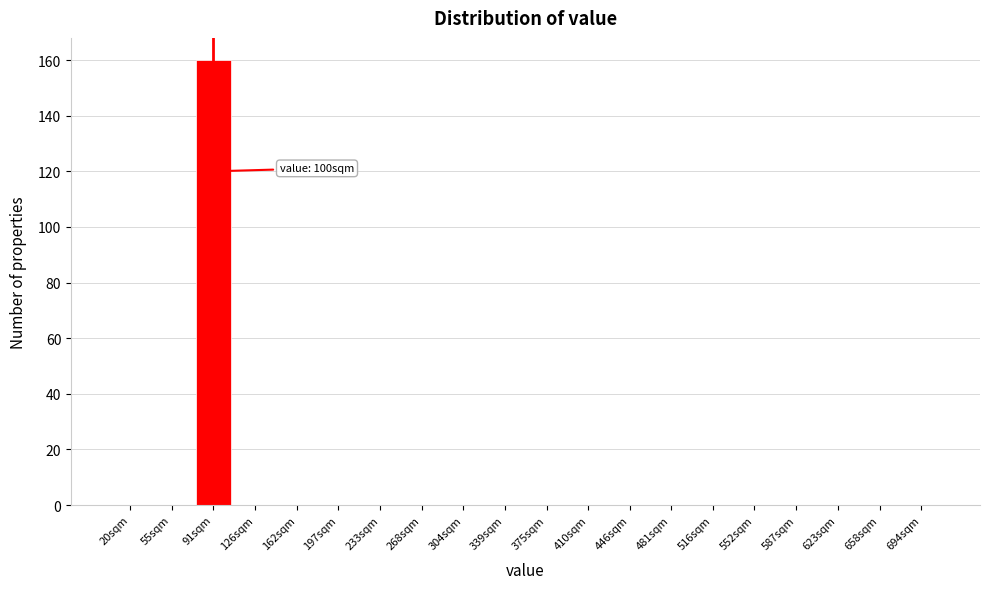

Reading right to left, what are all the values shown in this chart?

694sqm=0	658sqm=0	623sqm=0	587sqm=0	552sqm=0	516sqm=0	481sqm=0	446sqm=0	410sqm=0	375sqm=0	339sqm=0	304sqm=0	268sqm=0	233sqm=0	197sqm=0	162sqm=0	126sqm=0	91sqm=160	55sqm=0	20sqm=0